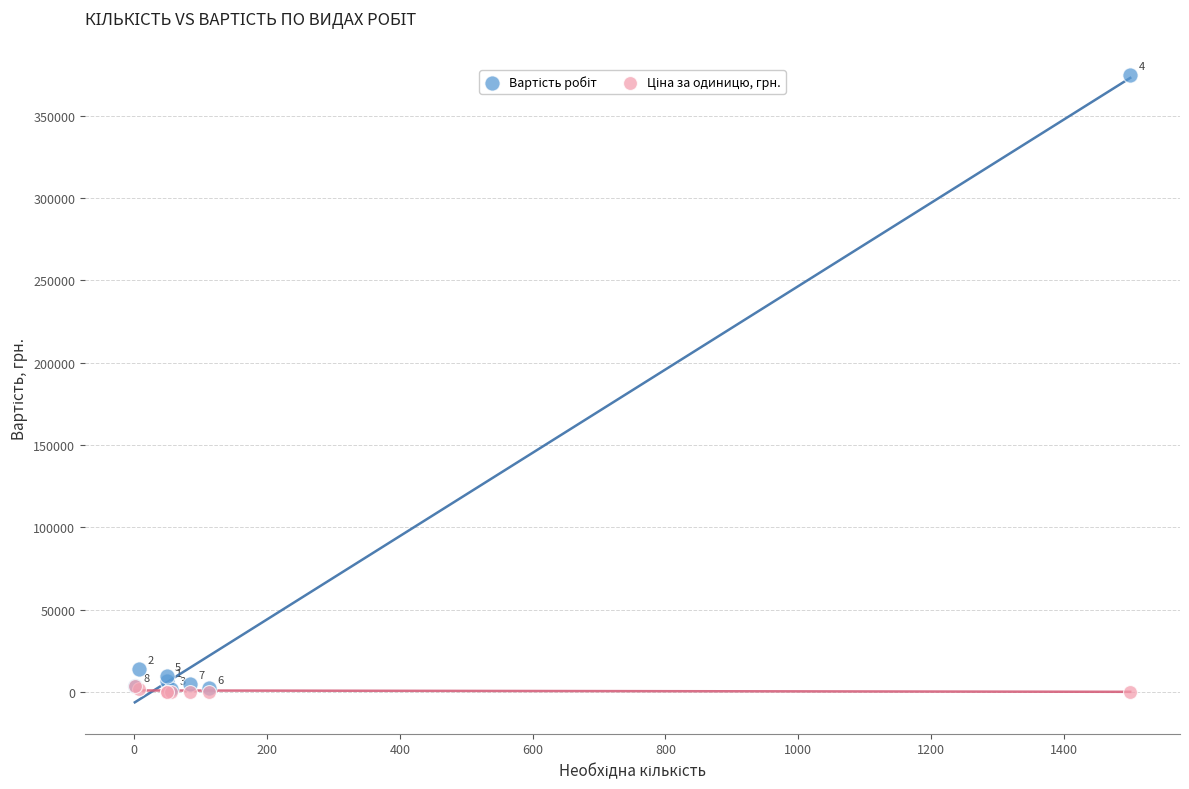

Across all series, what Y value is closest to 187510?

14000